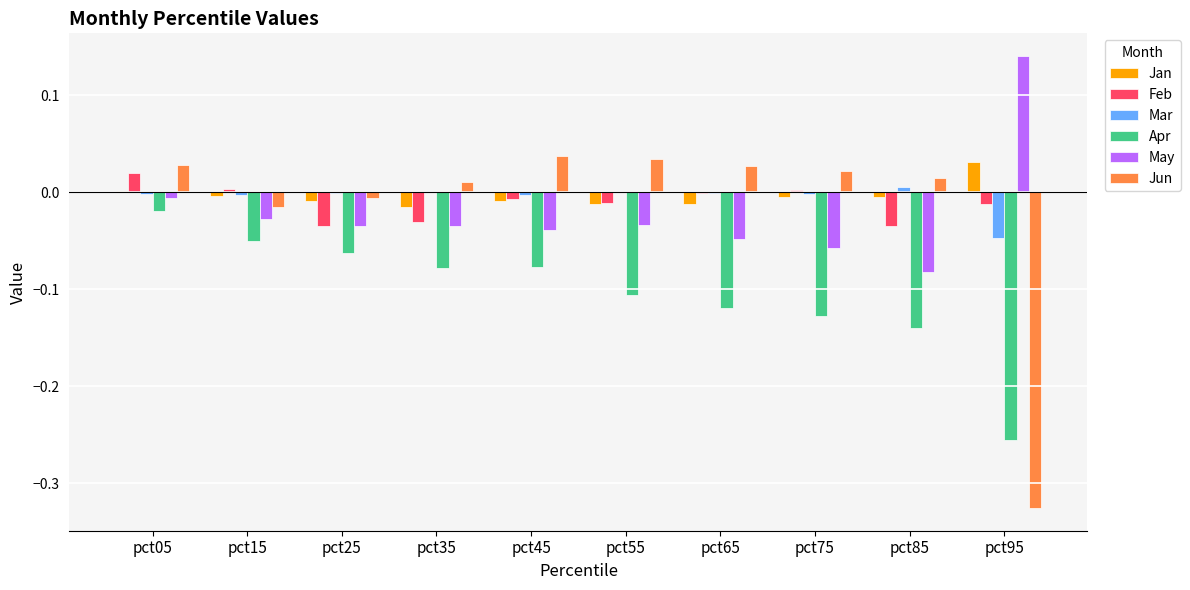

Is it true that Feb equals 0.0 at pct75?

True